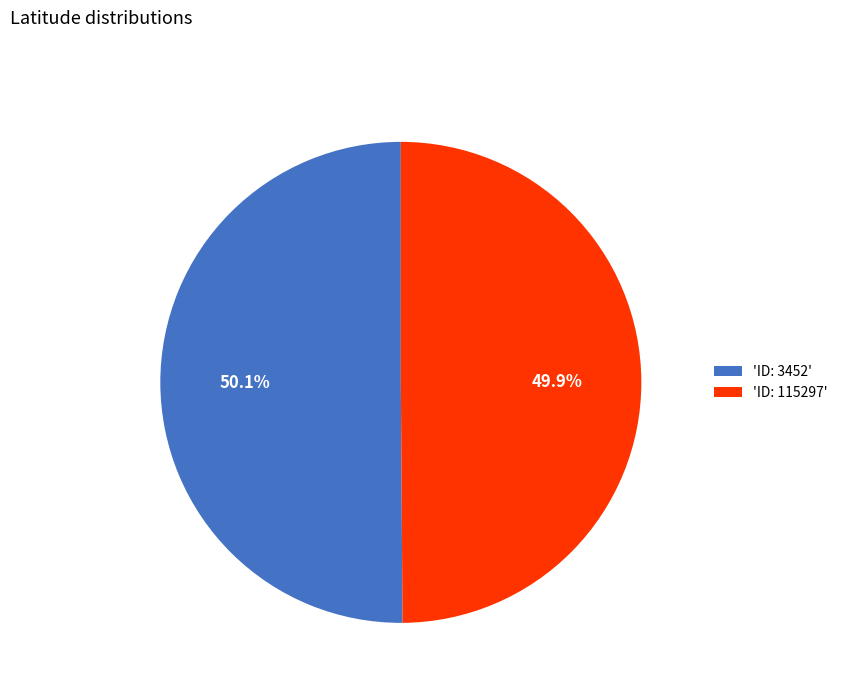

Approximately how many times larger is the value at 'ID: 115297' compared to 'ID: 3452'?

1.0